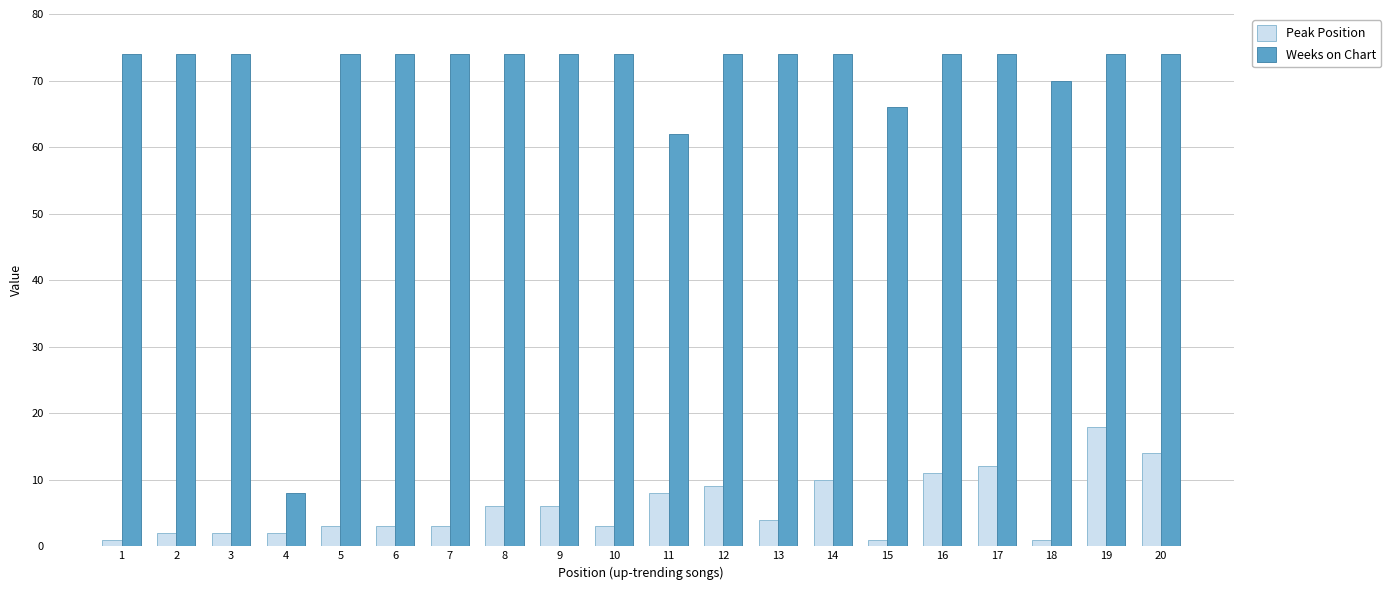

At which label is Peak Position closest to 9?

12